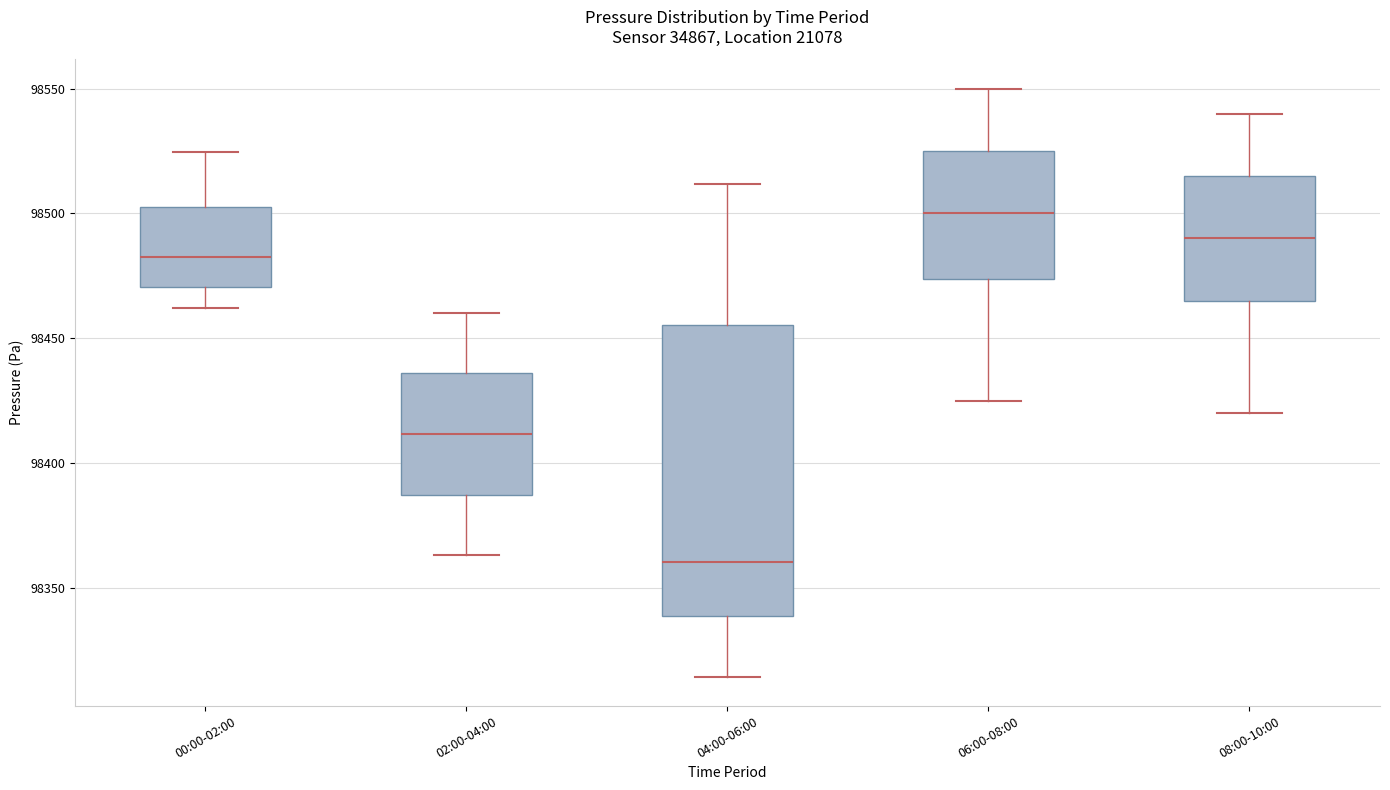

Reading left to right, read every box against the y-axis: the position of its median line, the range the box covers, and the ends of its whiskers. The values are not printed on the chart, so give them approximately, as read against the axis.

00:00-02:00: median 98480, box 98470 to 98505, whiskers 98460 to 98525
02:00-04:00: median 98410, box 98385 to 98435, whiskers 98365 to 98460
04:00-06:00: median 98360, box 98340 to 98455, whiskers 98315 to 98510
06:00-08:00: median 98500, box 98475 to 98525, whiskers 98425 to 98550
08:00-10:00: median 98490, box 98465 to 98515, whiskers 98420 to 98540